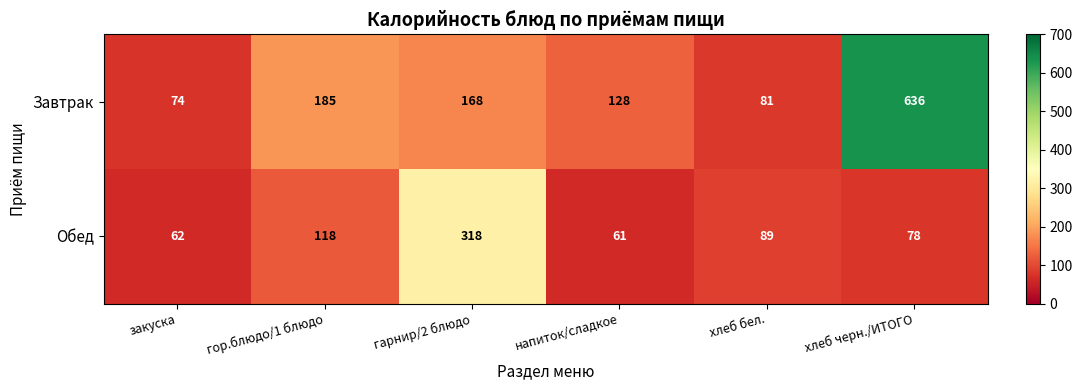

What is the lowest value of the Обед series?

61